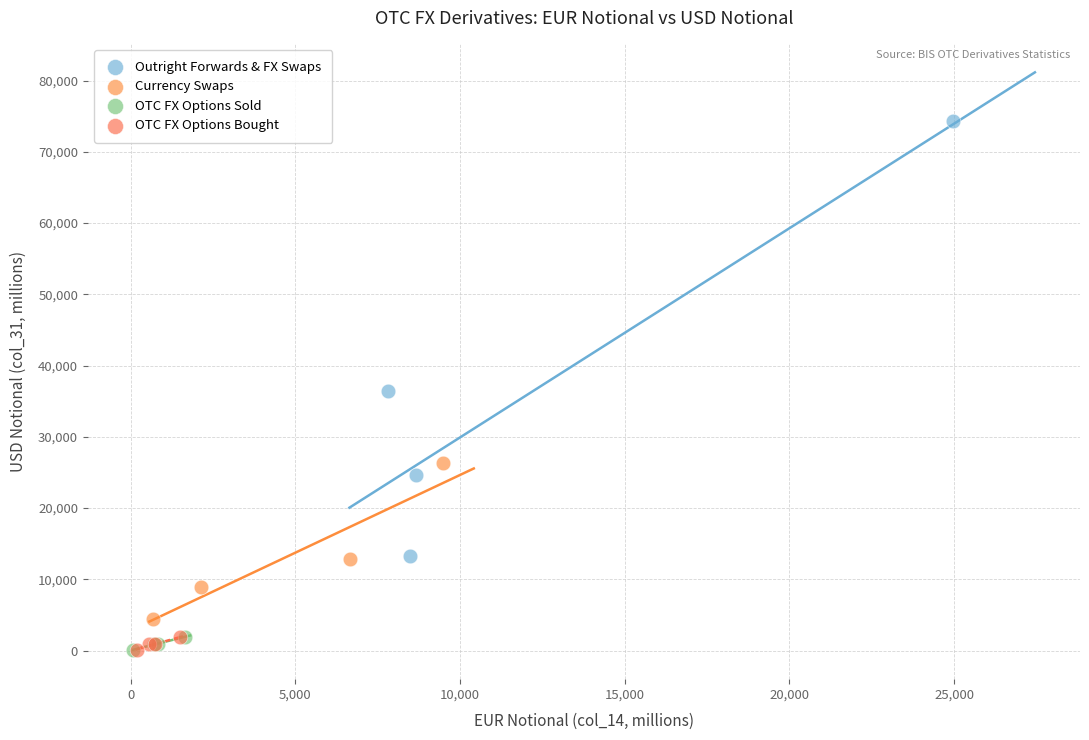

Which series reaches the maximum Y coordinate?

Outright Forwards & FX Swaps